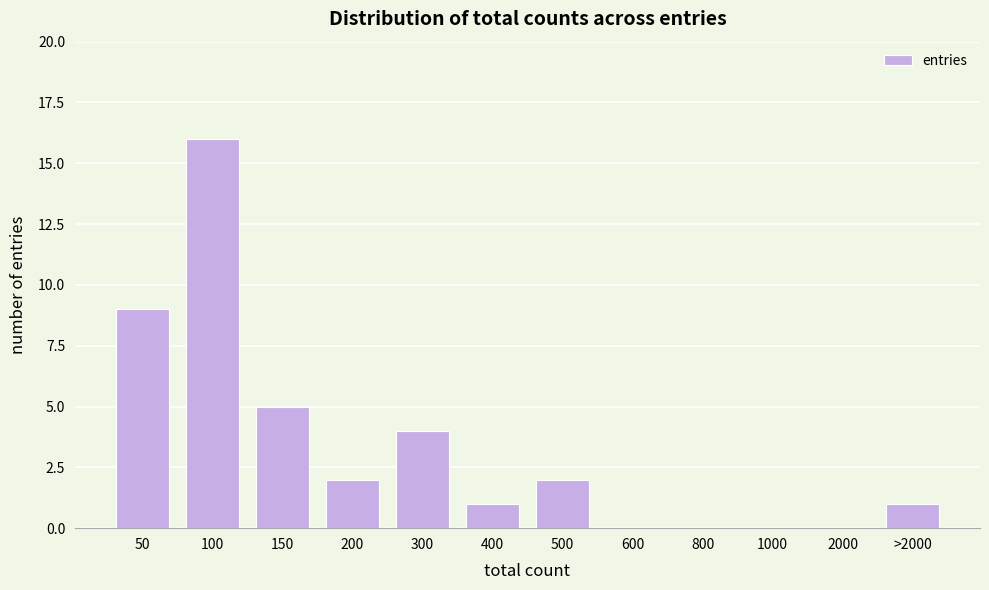

Reading right to left, what are all the values shown in this chart?

>2000=1	2000=0	1000=0	800=0	600=0	500=2	400=1	300=4	200=2	150=5	100=16	50=9